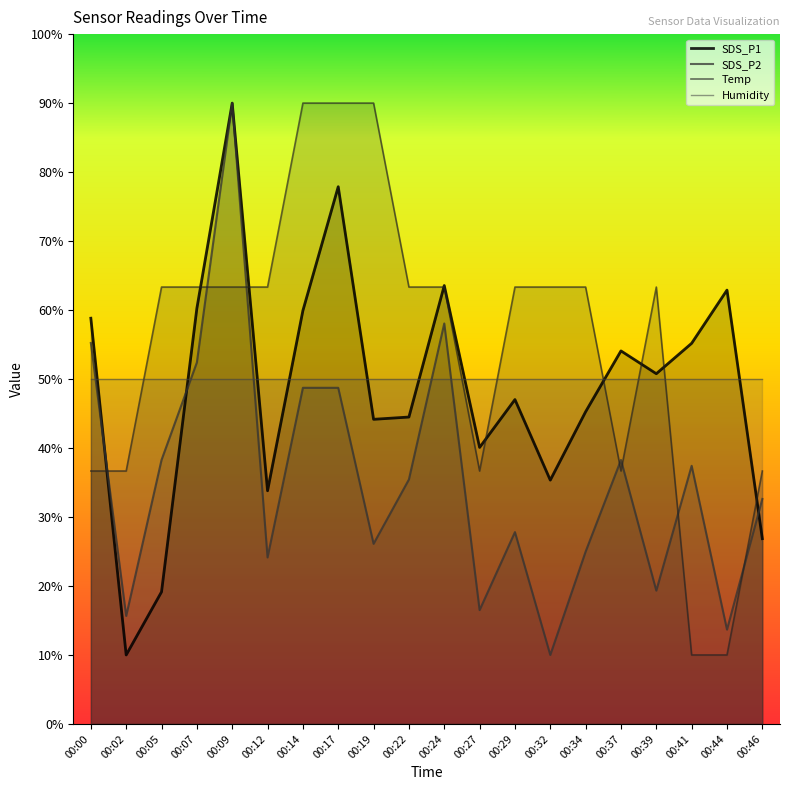

At 00:07, list the series in order from largest to smallest.

Temp, SDS_P1, SDS_P2, Humidity